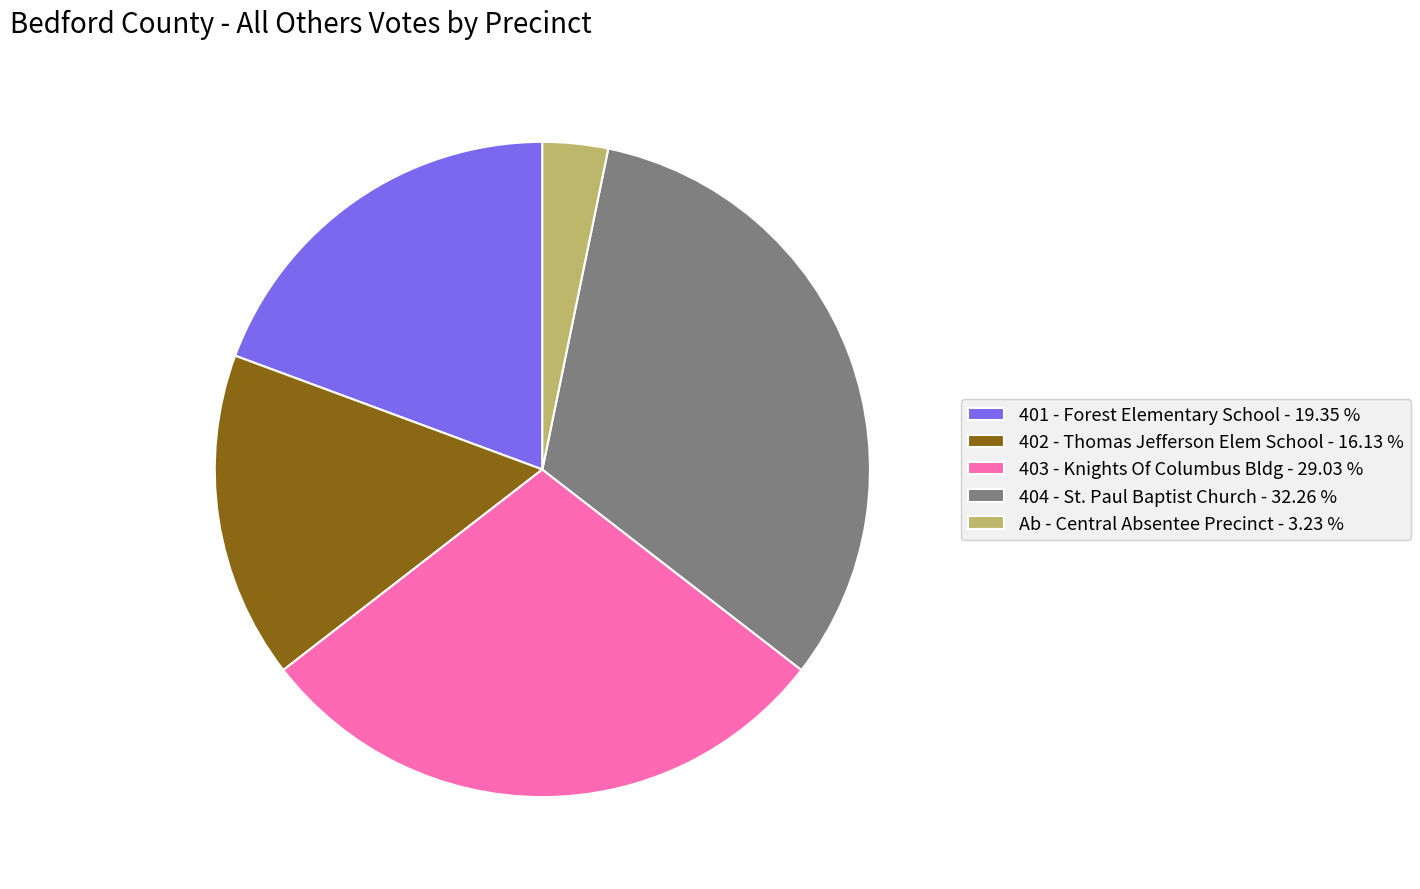

Which slice is the largest?

404 - St. Paul Baptist Church - 32.26 %